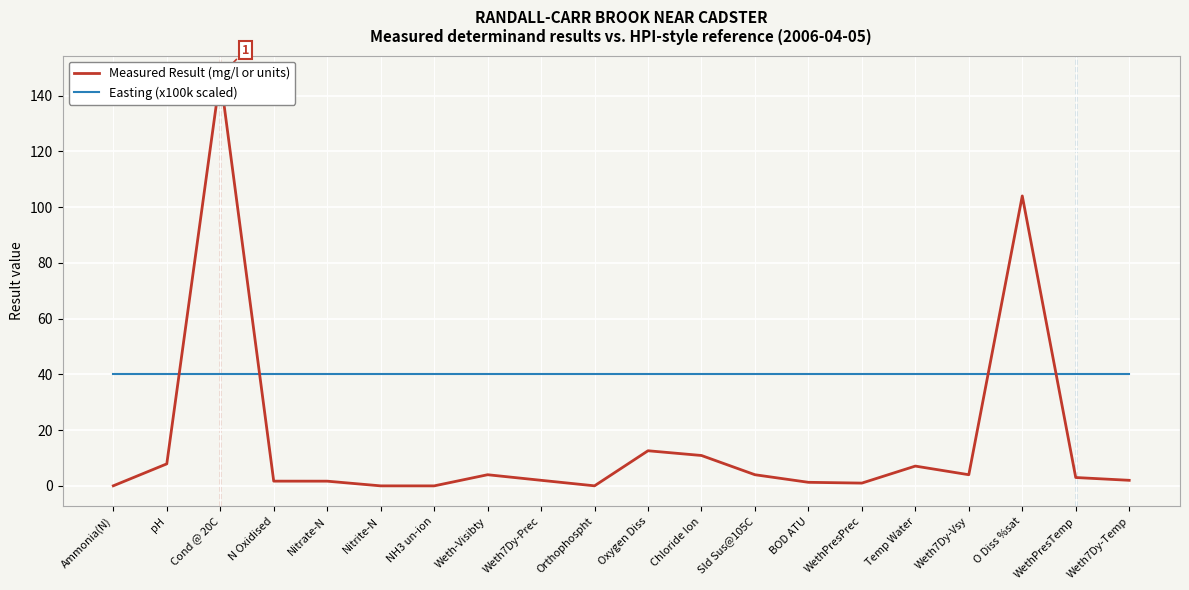

Between Weth7Dy-Vsy and WethPresTemp, which series saw the biggest shift?

Measured Result (mg/l or units)